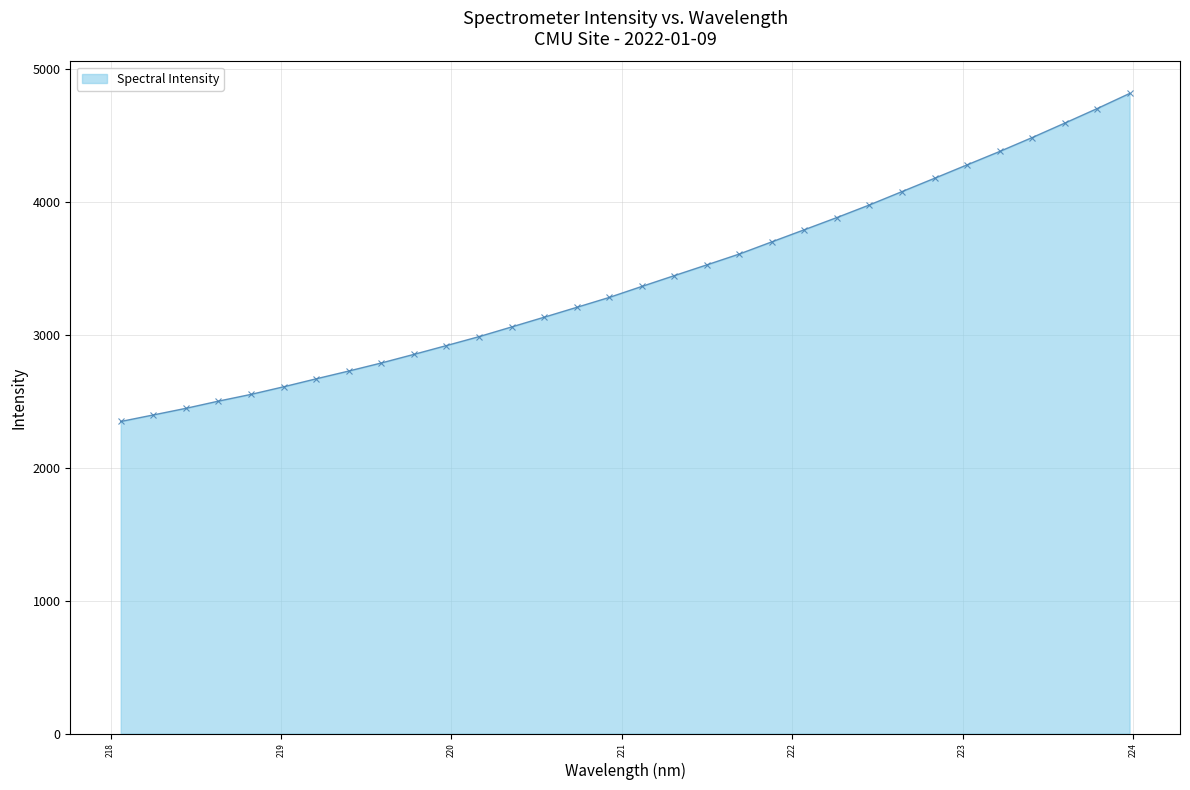

What is the sum of all values?

109271.1